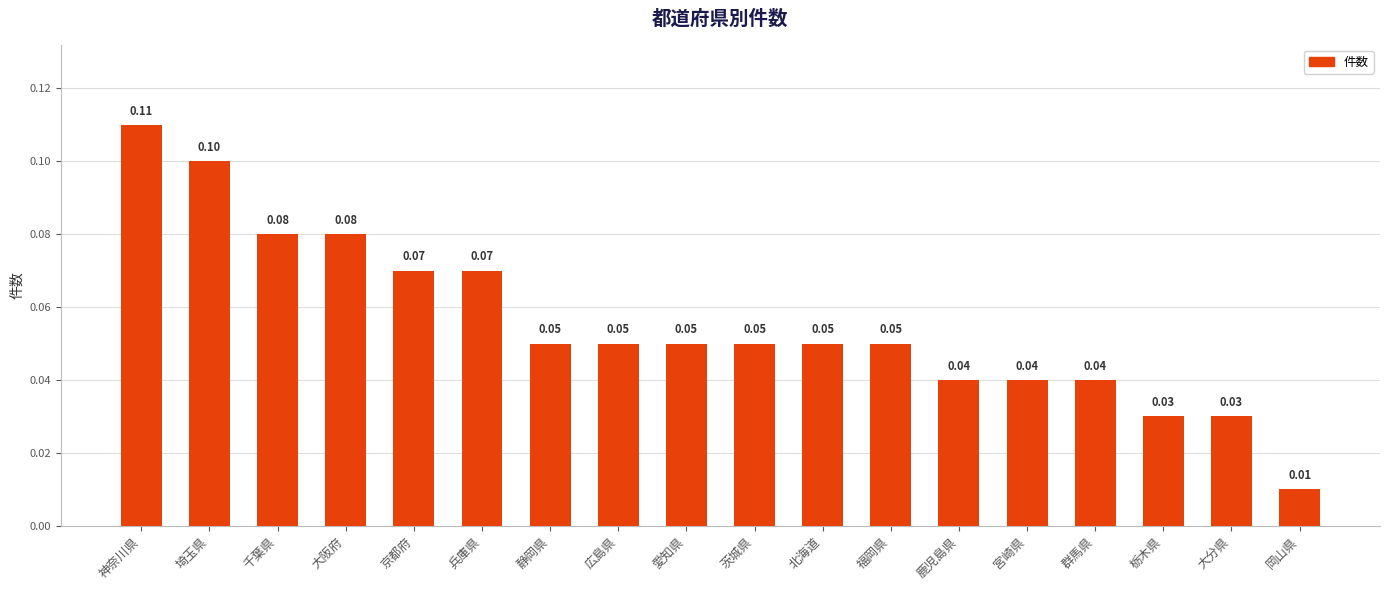

At which category does the chart reach its peak across all series?

神奈川県